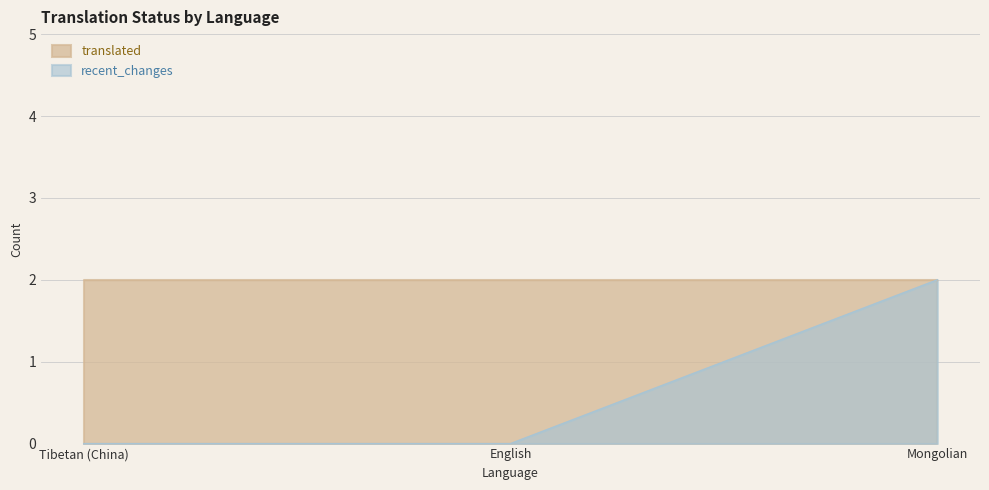

What is the change in value from English to Mongolian?

+2